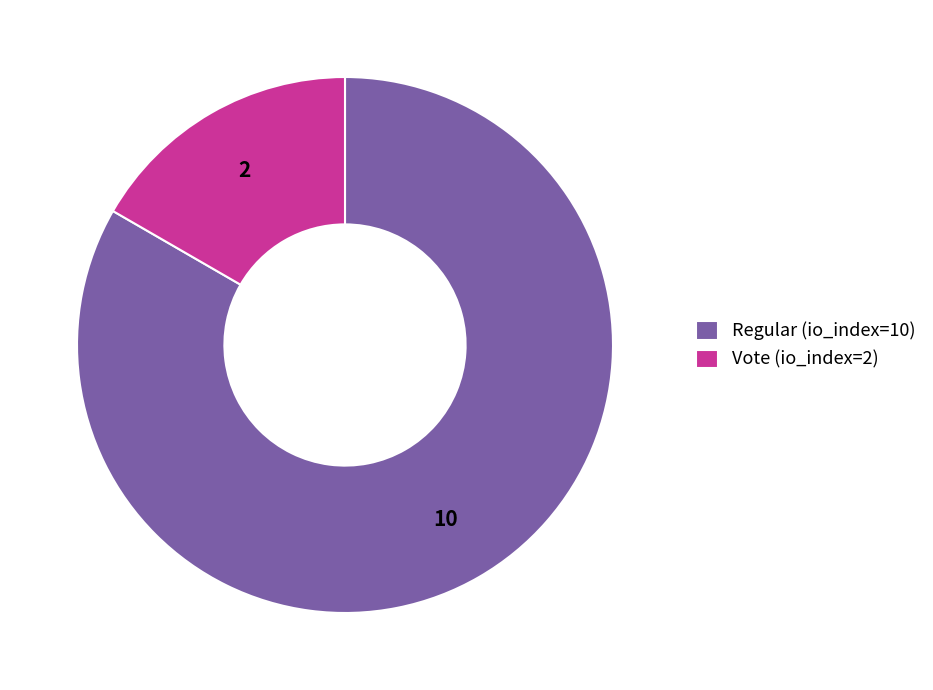

True or false: Regular (io_index=10) accounts for 83% of the total.

True